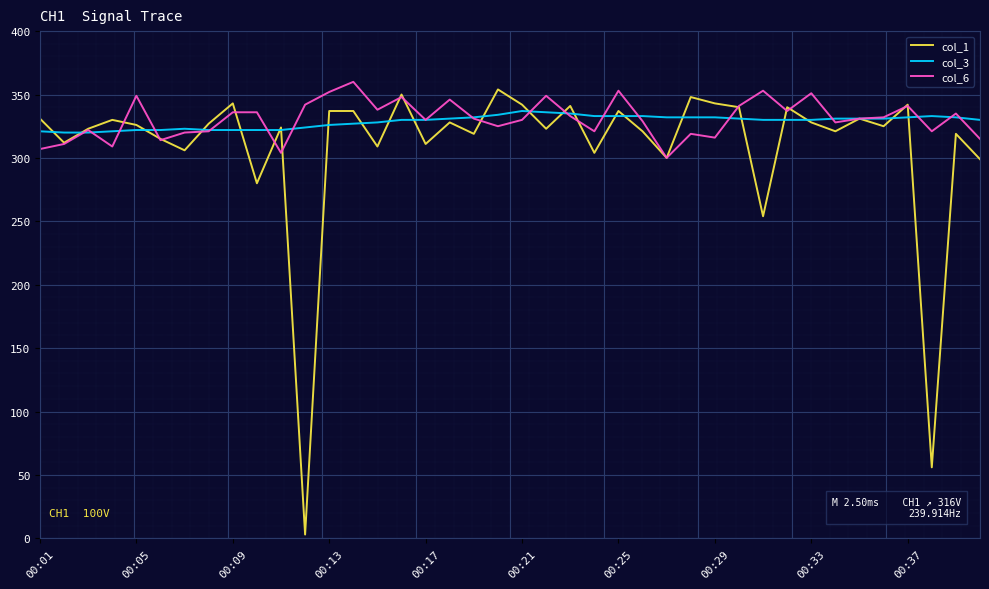

Which series has the largest range (max minus min)?

col_1